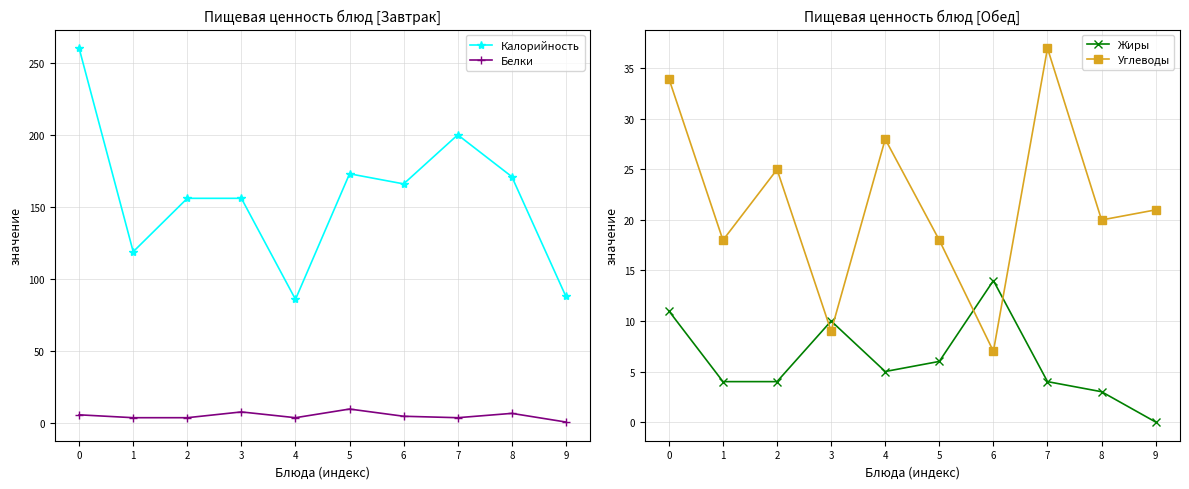

What are all the series names shown in the legend?

Калорийность, Белки, Жиры, Углеводы